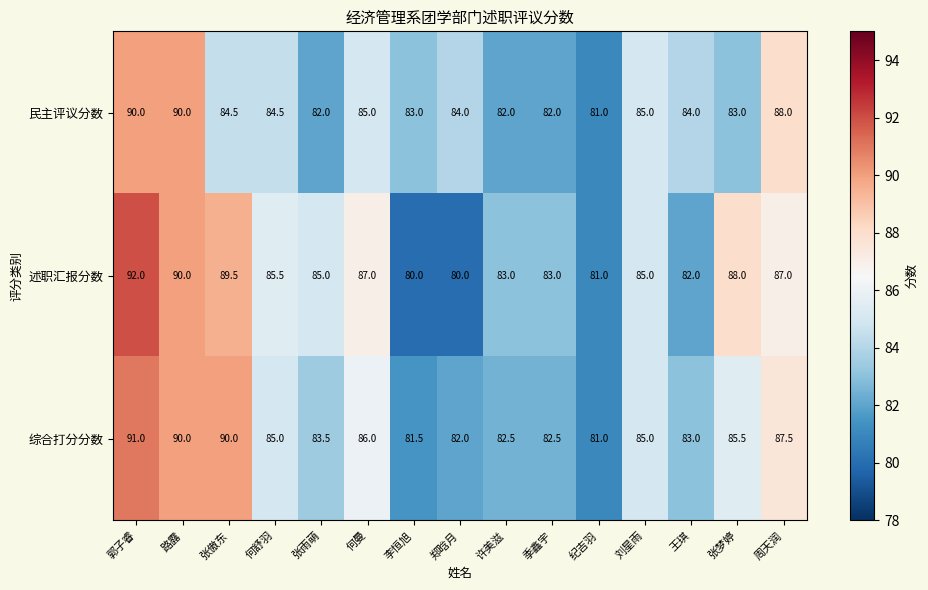

At which category is the sum across all series the highest?

郭子睿